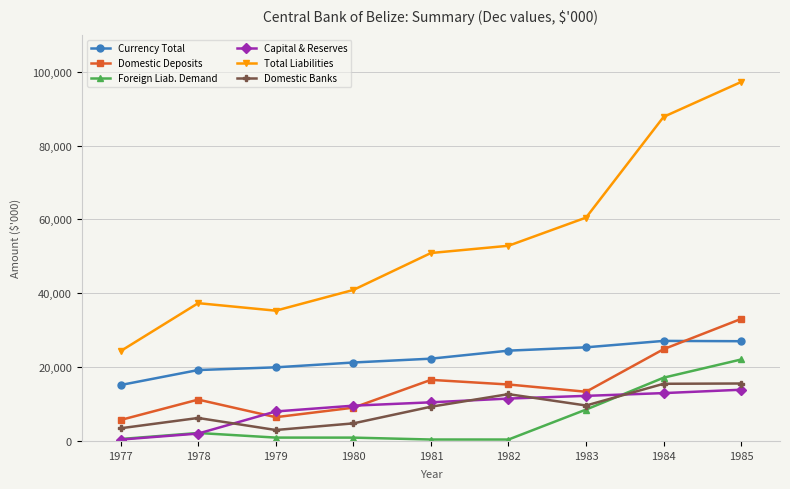

What is the lowest value of the Foreign Liab. Demand series?

384